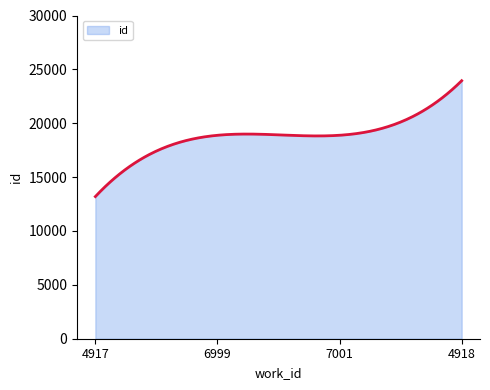

What is the difference between the maximum and minimum values?

10755.0